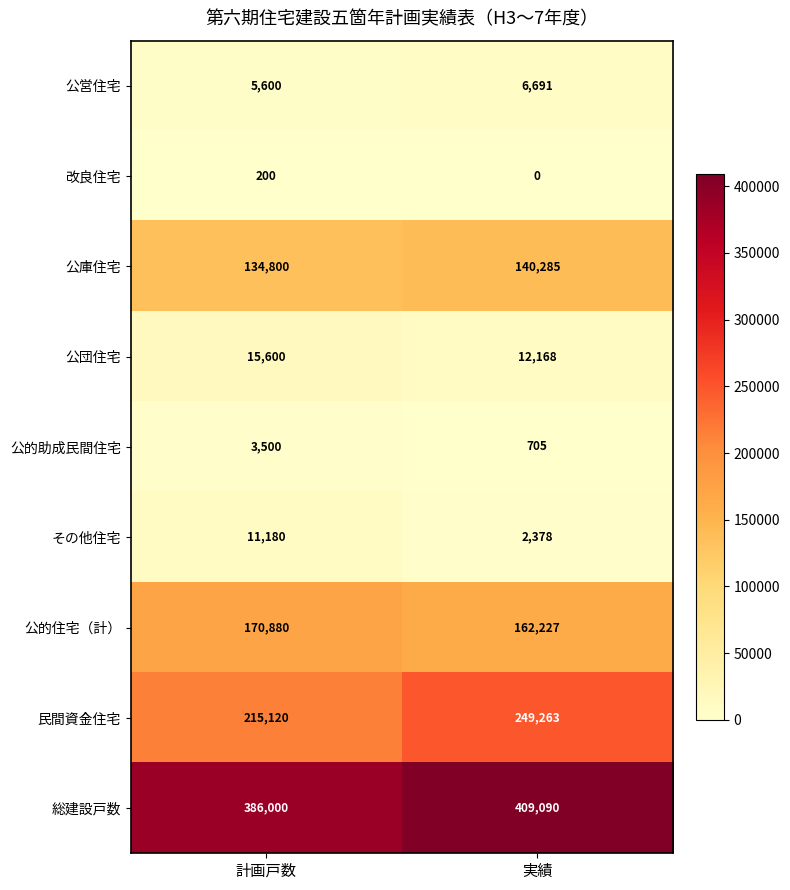

Reading left to right, list all the values displayed in this chart.

公営住宅: 5600	6691
改良住宅: 200	0
公庫住宅: 134800	140285
公団住宅: 15600	12168
公的助成民間住宅: 3500	705
その他住宅: 11180	2378
公的住宅（計）: 170880	162227
民間資金住宅: 215120	249263
総建設戸数: 386000	409090